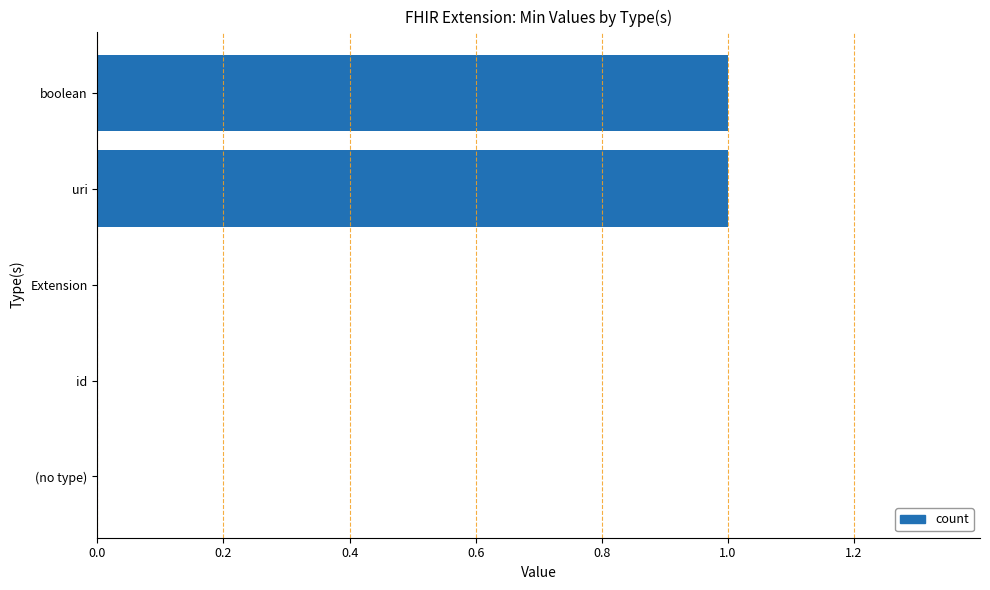

What is the sum of all values?

2